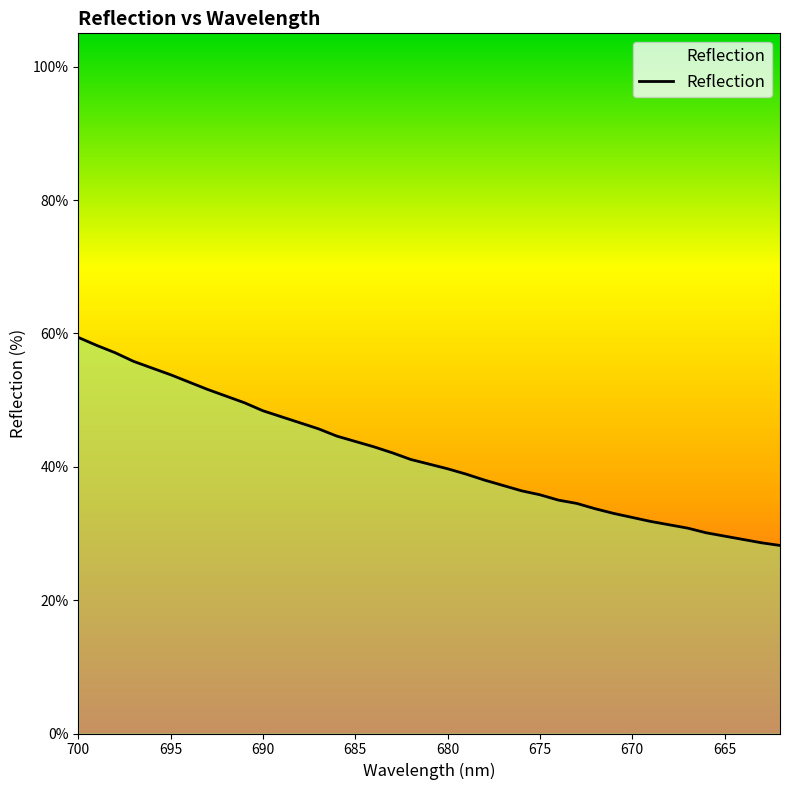

How many values are between 0 and 1?

39